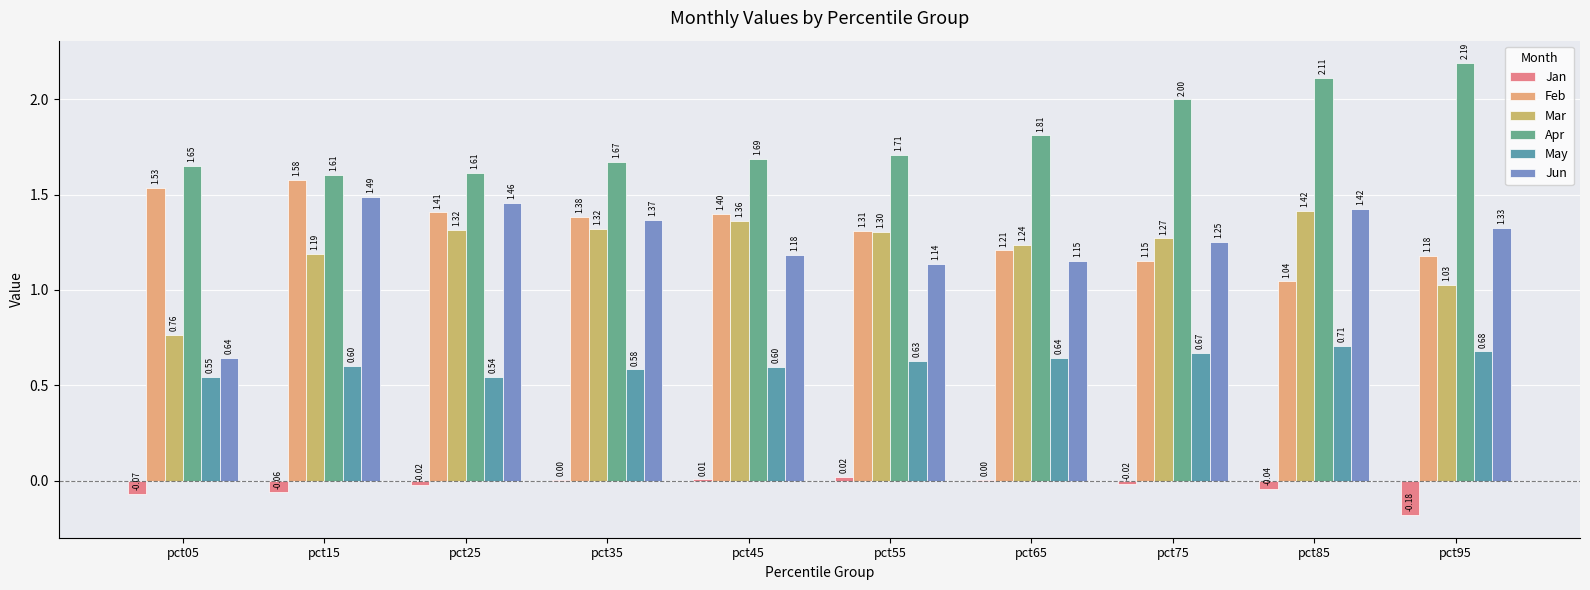

Which series has the largest total across all categories?

Apr